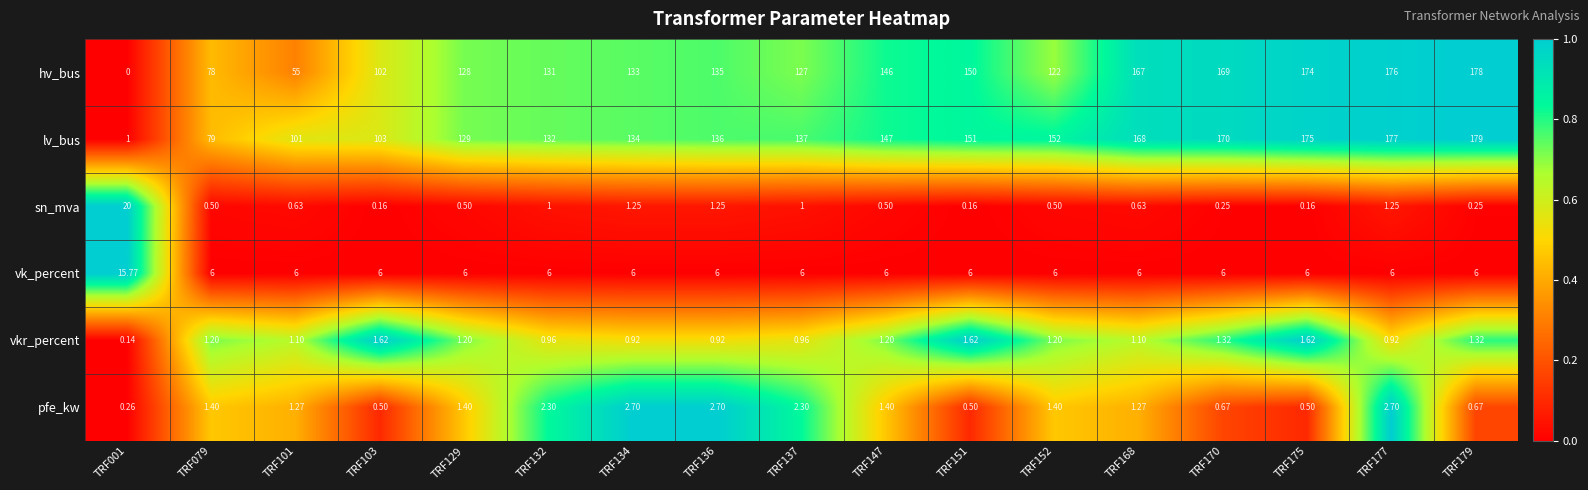

Rank the series by their maximum value, from lowest to highest.

vkr_percent, pfe_kw, vk_percent, sn_mva, hv_bus, lv_bus